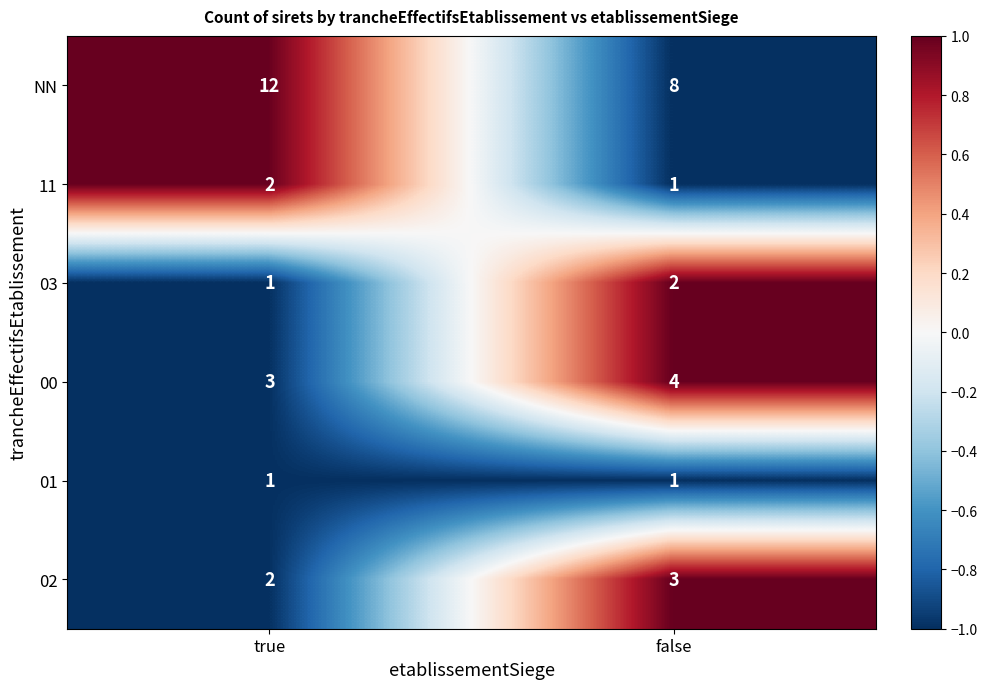

What is the difference between the maximum and minimum values in the NN series?

4